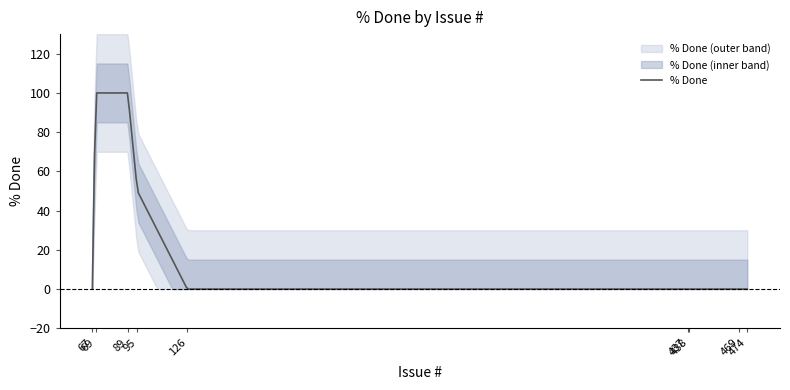

How many lines are shown in the chart?

1